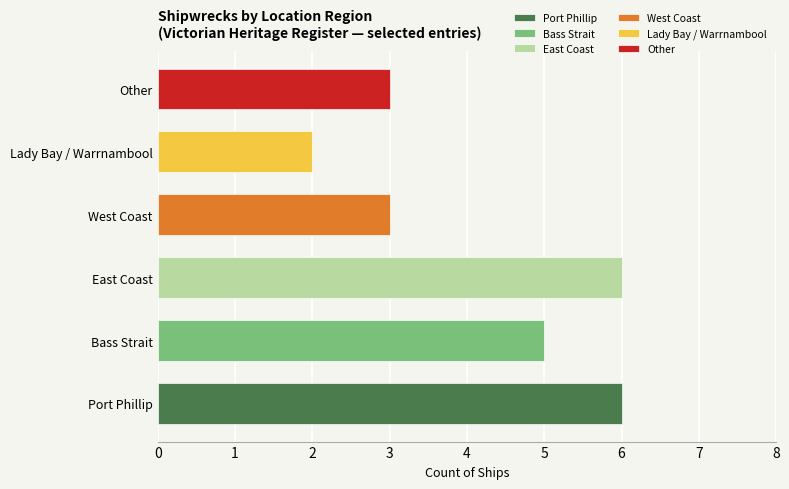

Rank the categories by value from lowest to highest.

Lady Bay / Warrnambool, West Coast, Other, Bass Strait, Port Phillip, East Coast